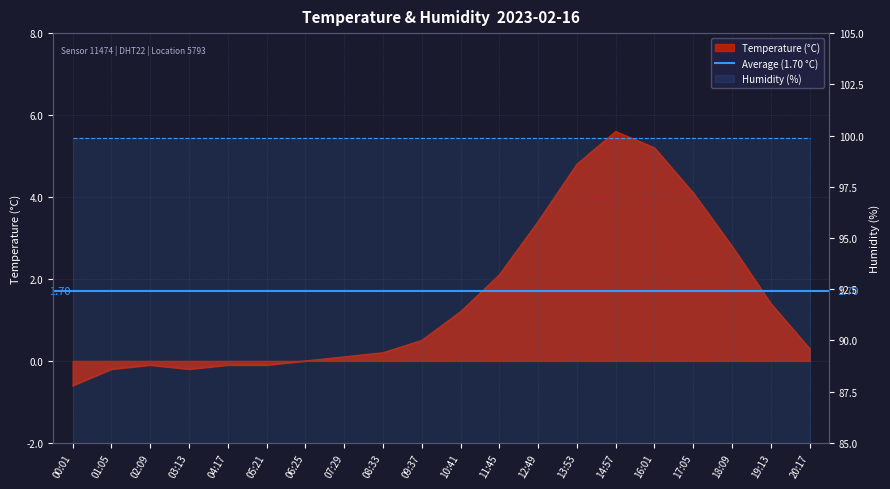

Reading left to right, list all the values displayed in this chart.

-0.6	-0.2	-0.1	-0.2	-0.1	-0.1	0.0	0.1	0.2	0.5	1.2	2.1	3.4	4.8	5.6	5.2	4.1	2.8	1.4	0.3